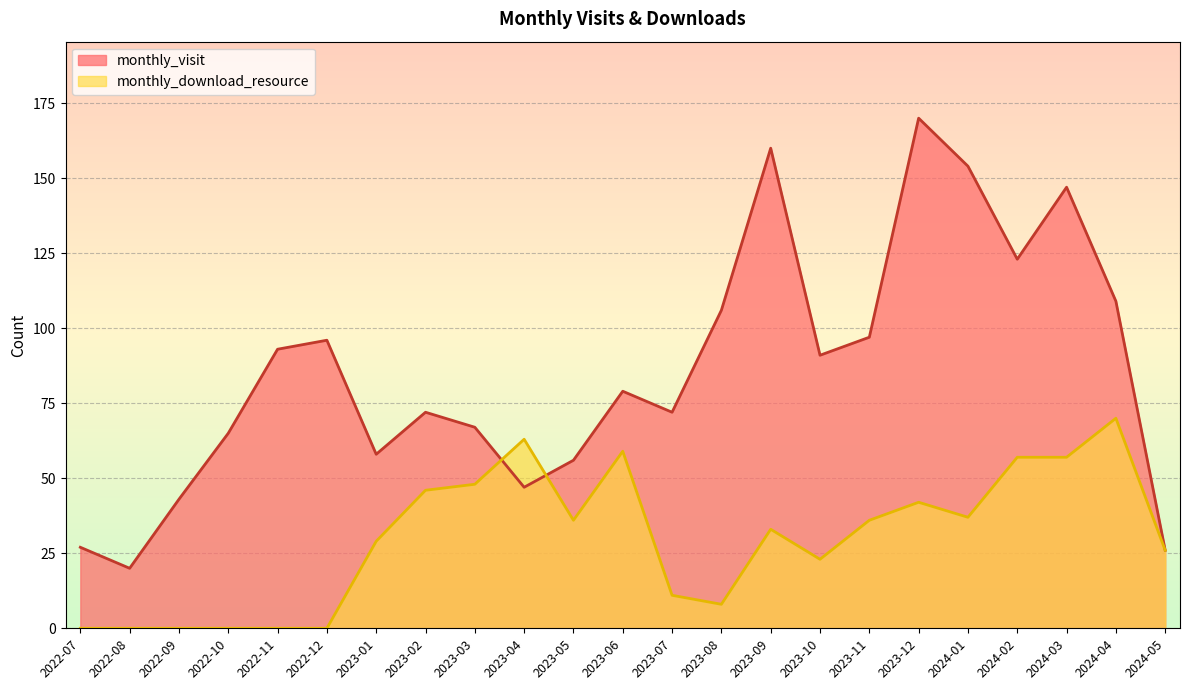

How many lines are shown in the chart?

2